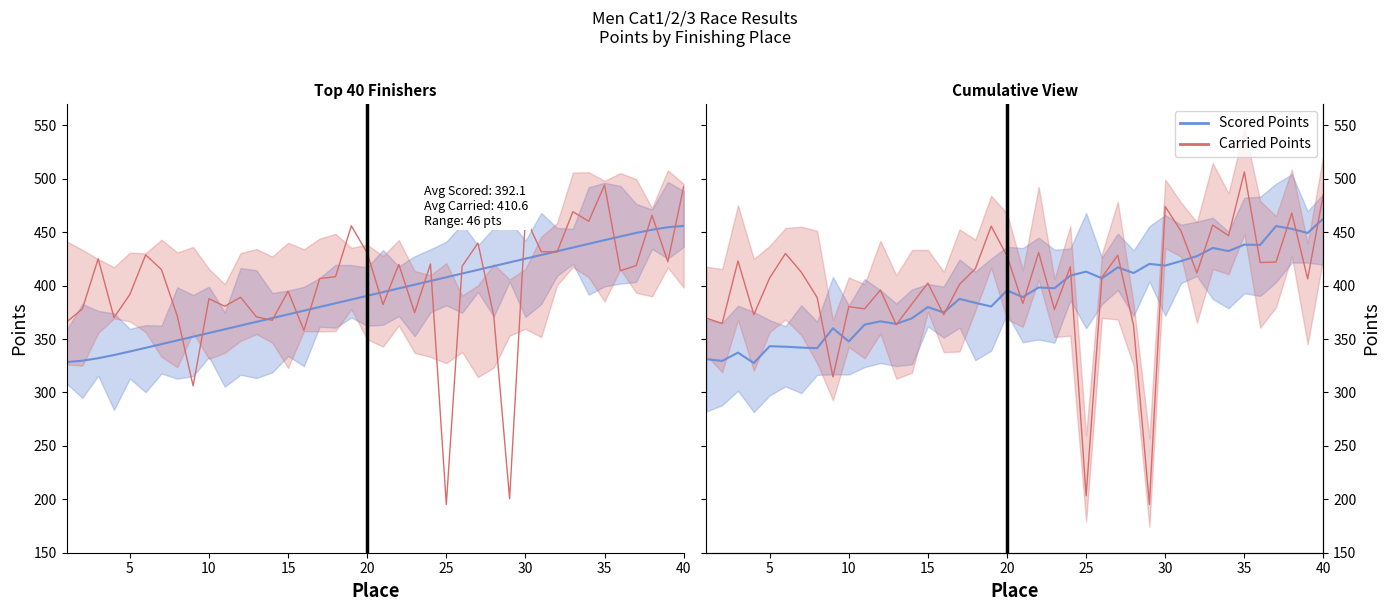

Reading right to left, transcribe all the data shown in this chart.

Scored Points: 462.8	449.3	453.1	455.7	438.1	438.3	432.3	435.2	427.5	423.0	418.7	420.3	411.7	417.1	406.8	413.0	409.4	397.5	398.2	389.3	395.4	380.4	383.8	387.6	374.8	379.9	369.5	364.1	366.5	363.4	347.8	360.0	341.4	342.0	342.8	343.3	327.5	337.2	329.5	331.2
Carried Points: 486.2	406.3	467.9	422.0	421.6	506.3	446.7	456.6	411.8	450.9	474.0	195.3	362.4	428.5	407.8	203.3	417.6	377.6	430.9	383.2	427.7	455.6	415.8	401.2	372.7	402.4	382.9	363.4	395.8	378.3	380.3	314.5	388.9	412.6	430.1	407.1	372.8	423.0	364.5	369.5